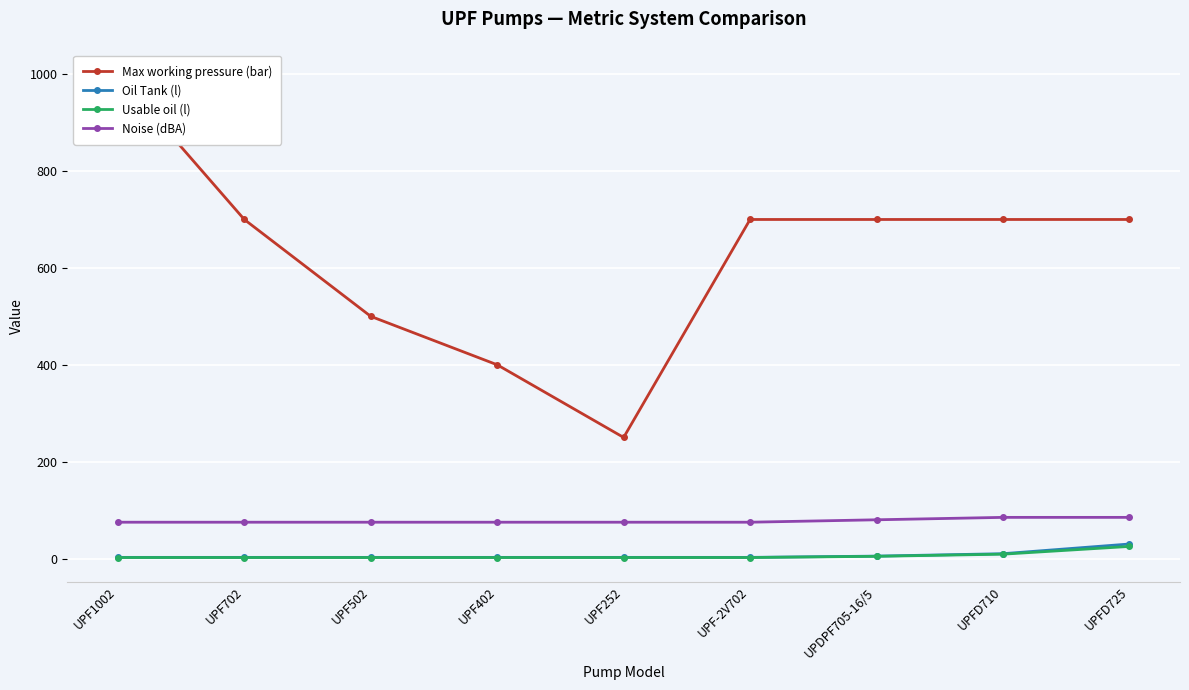

How many lines are shown in the chart?

4